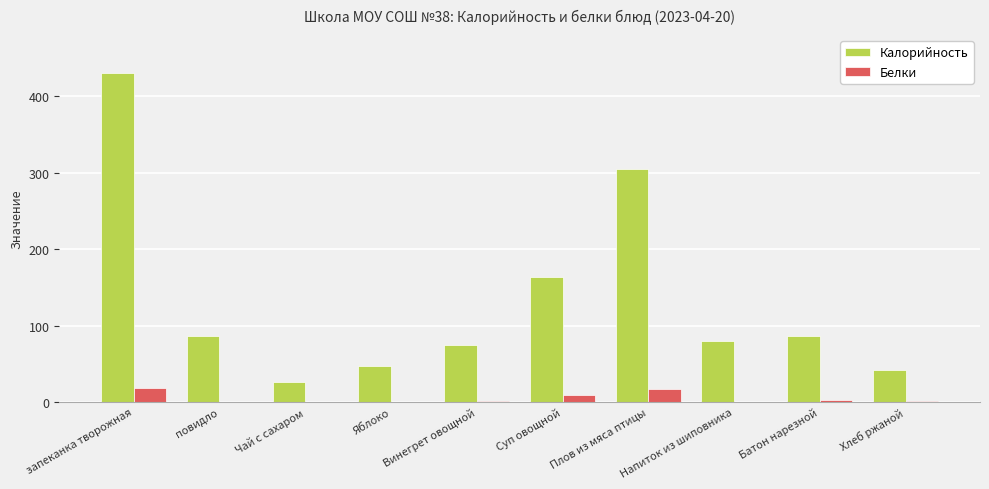

What are all the series names shown in the legend?

Калорийность, Белки